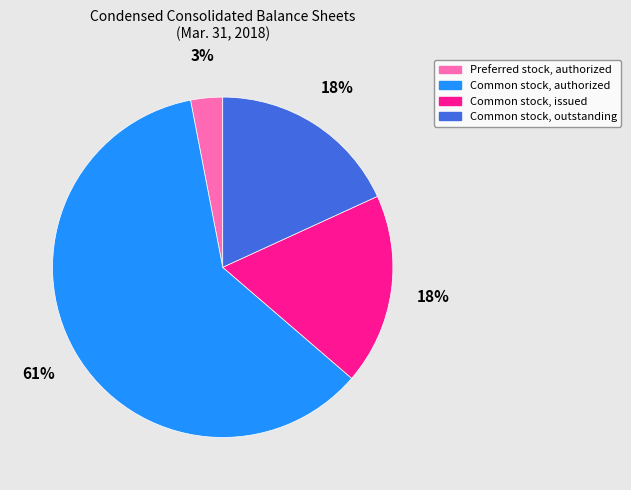

To the nearest percent, what is the average slice percentage?

25%